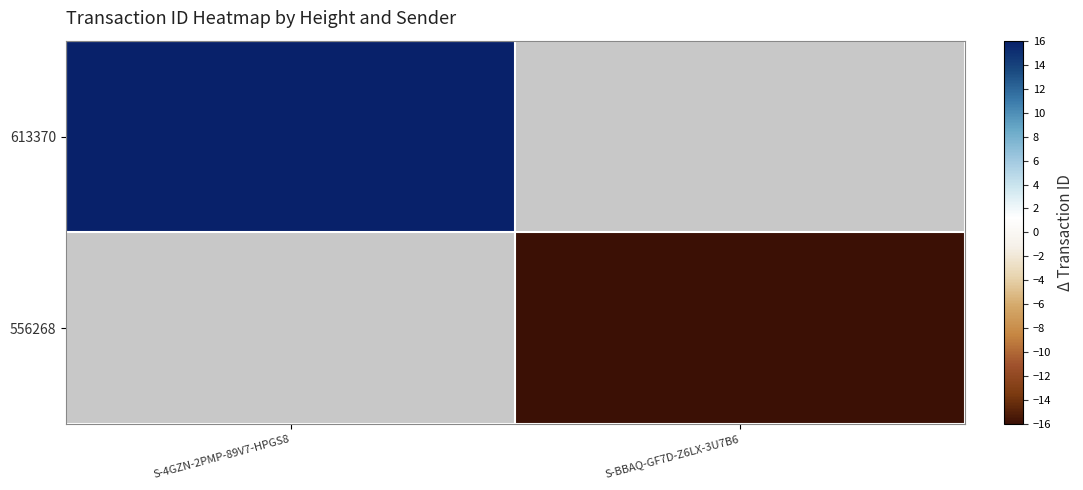

What is the maximum value shown in the chart?

16.0